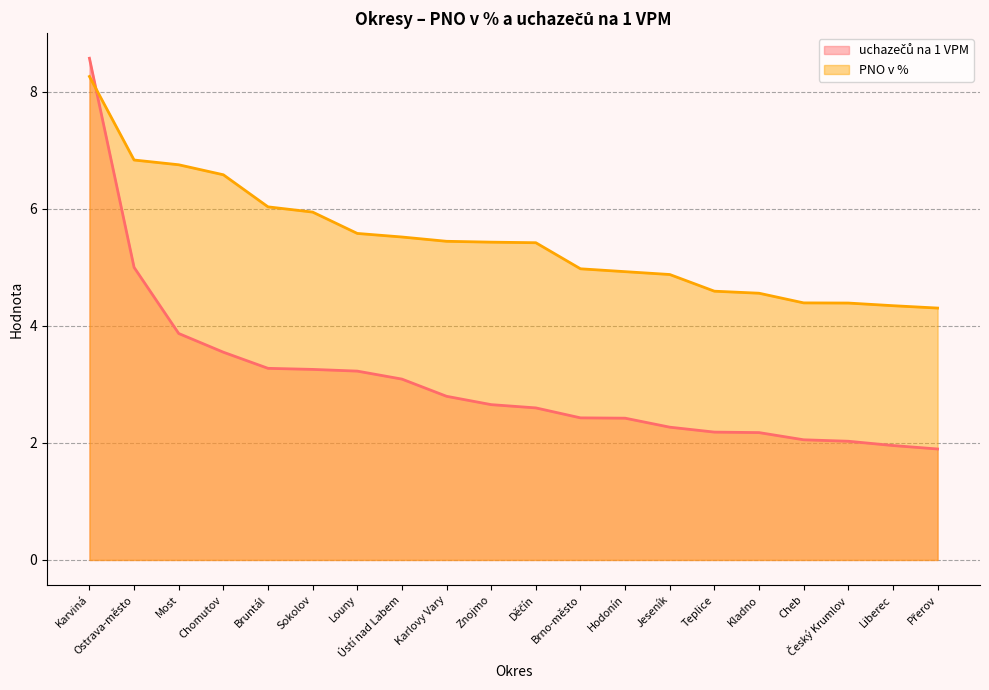

True or false: PNO v % has more than 1 interior local peaks.

False